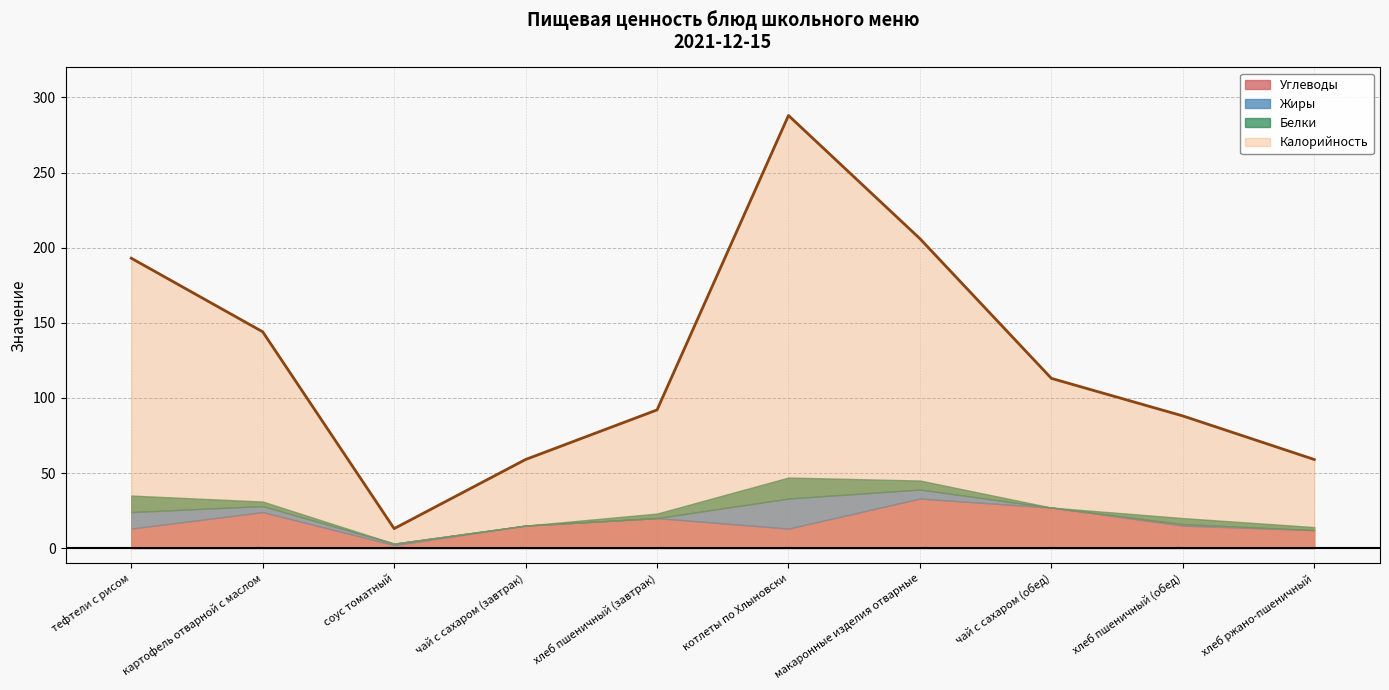

What is the sum of the Калорийность values at хлеб ржано-пшеничный and картофель отварной с маслом?

203